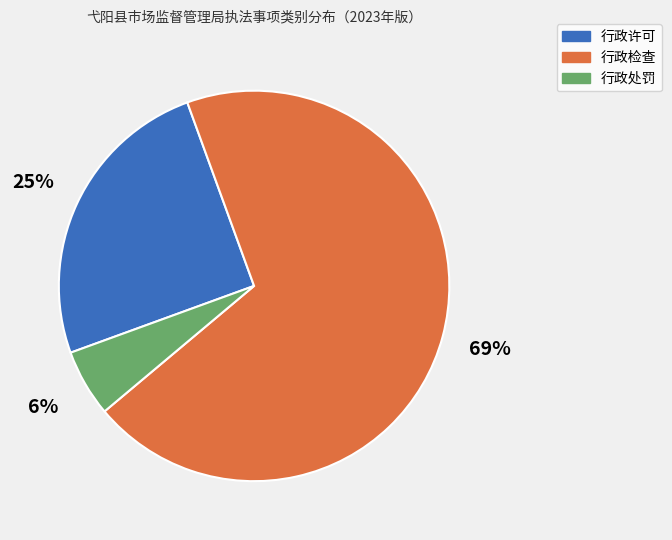

True or false: 行政许可 accounts for 25% of the total.

True